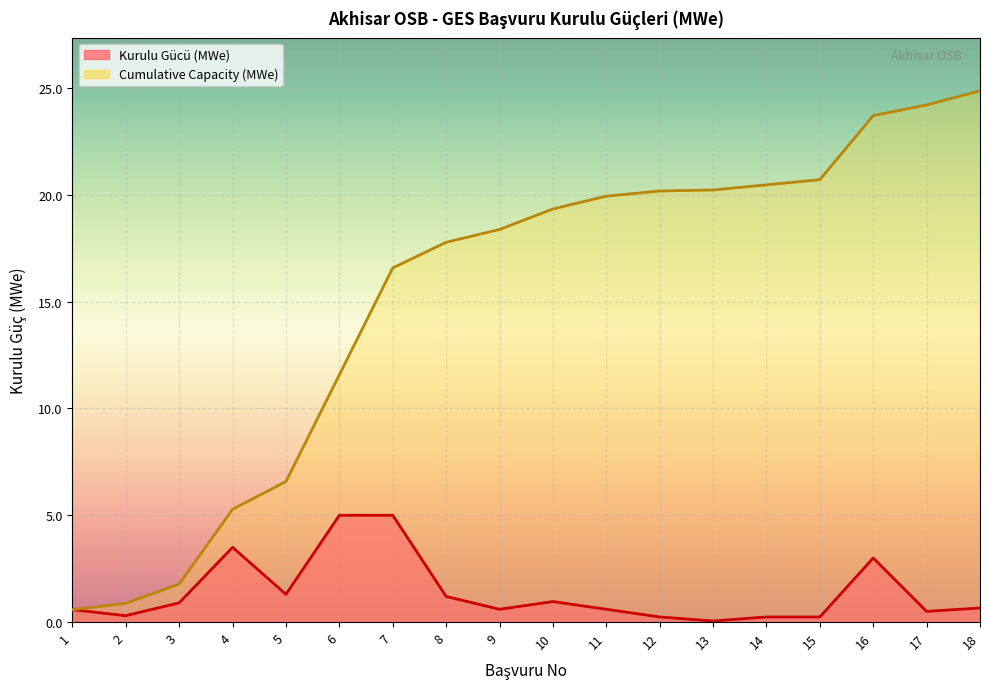

The value of Cumulative Capacity at 12 is 11.4. True or false?

False